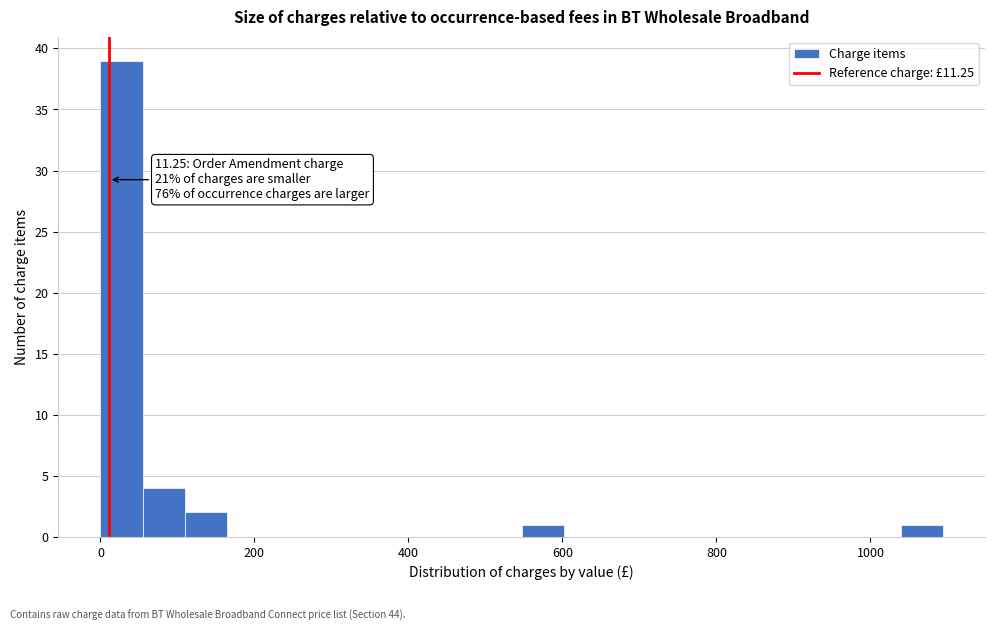

Read against the x-axis, roughly where is the centre of the tallest bar?

20